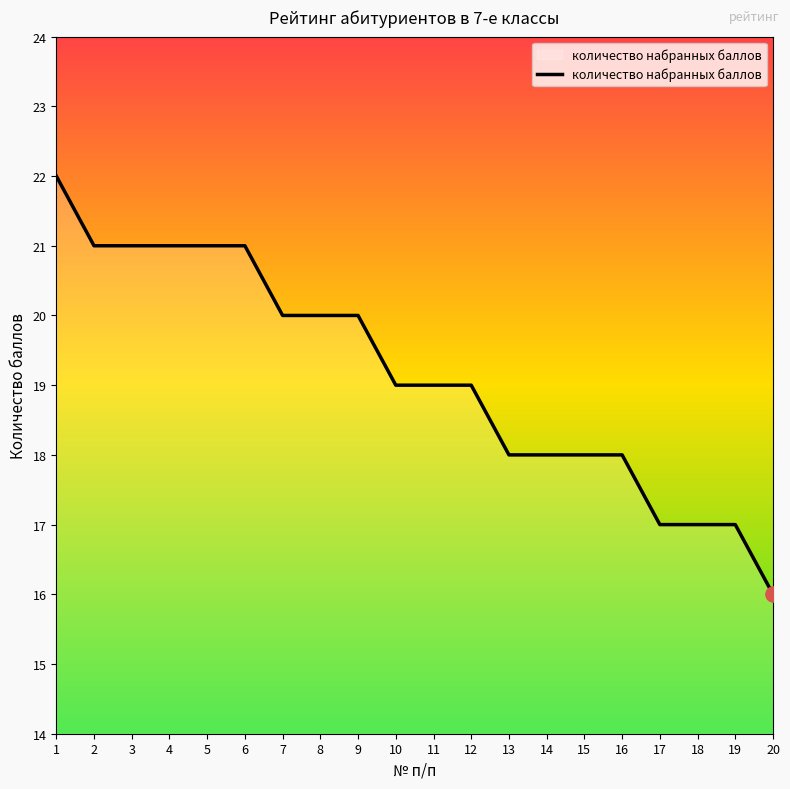

What is the ratio of the value at 11 to the value at 20?

1.2